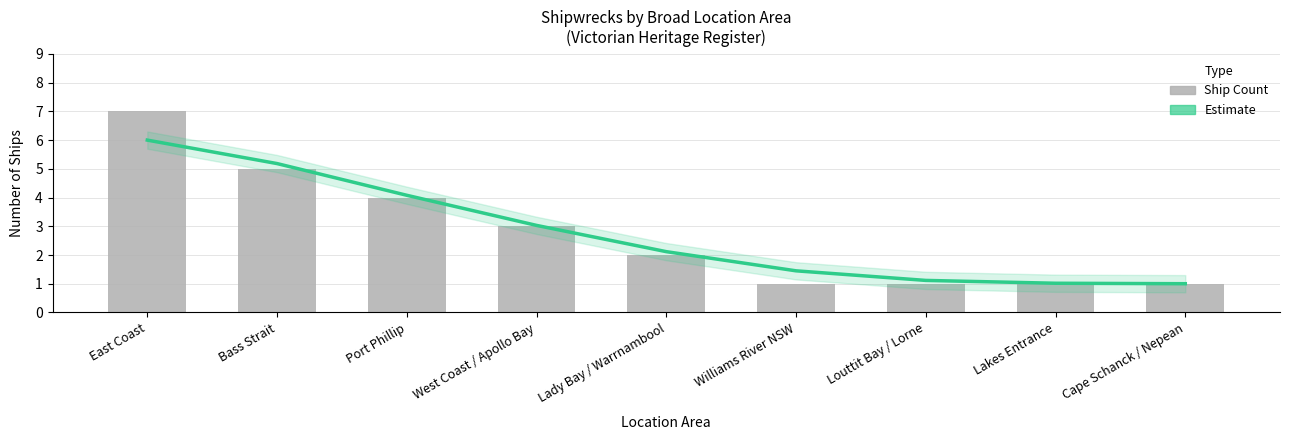

What is the average value of the Estimate series?

2.8